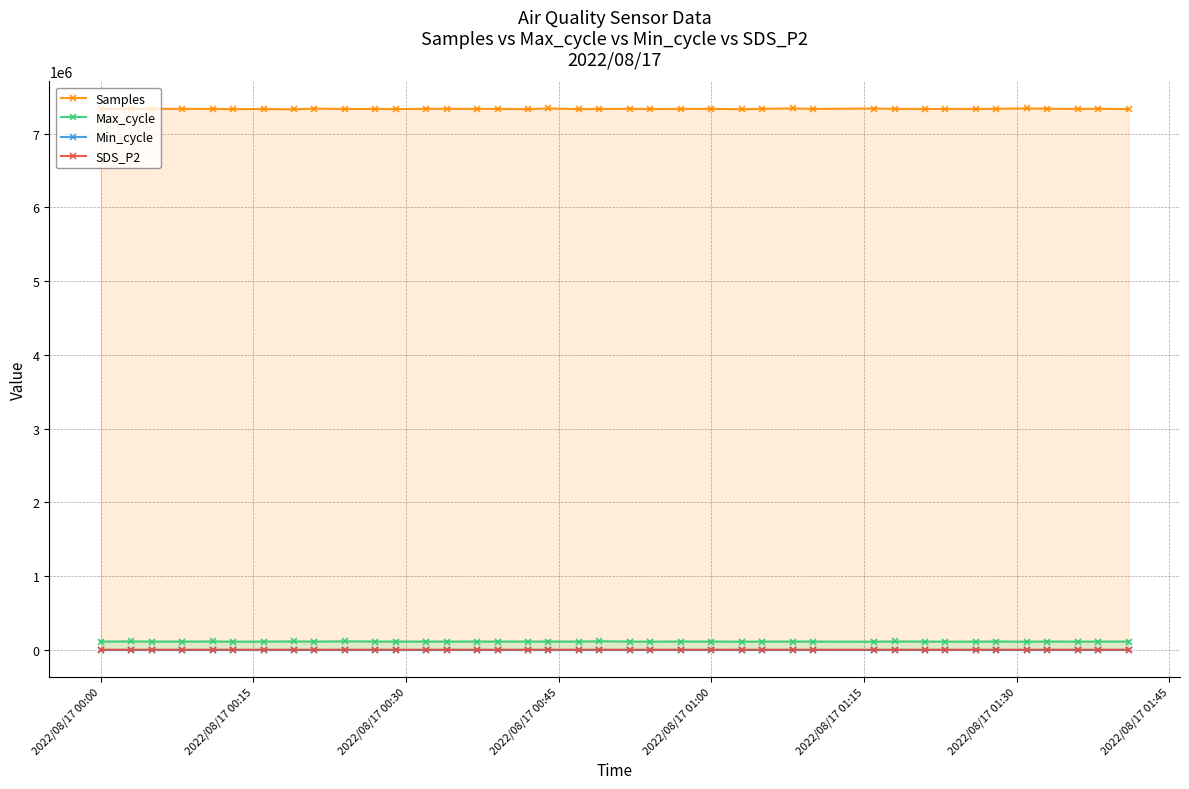

True or false: Max_cycle and Min_cycle cross at least once.

False